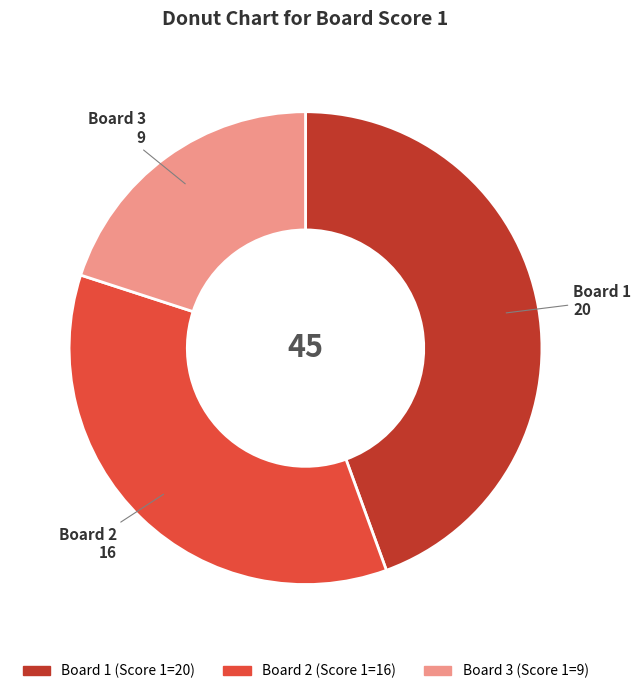

True or false: Board 3 accounts for 11% of the total.

False